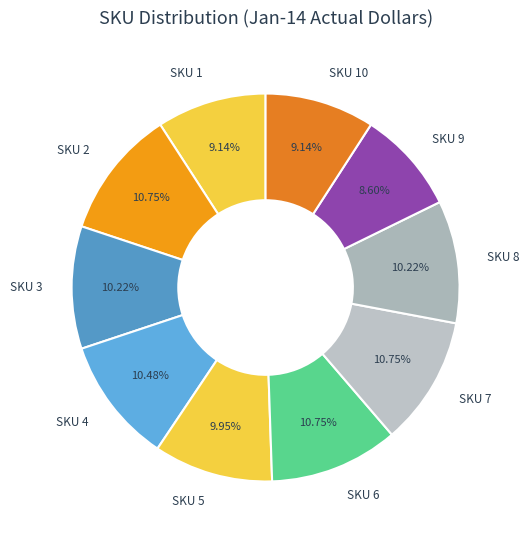

Does any single category account for the majority?

No